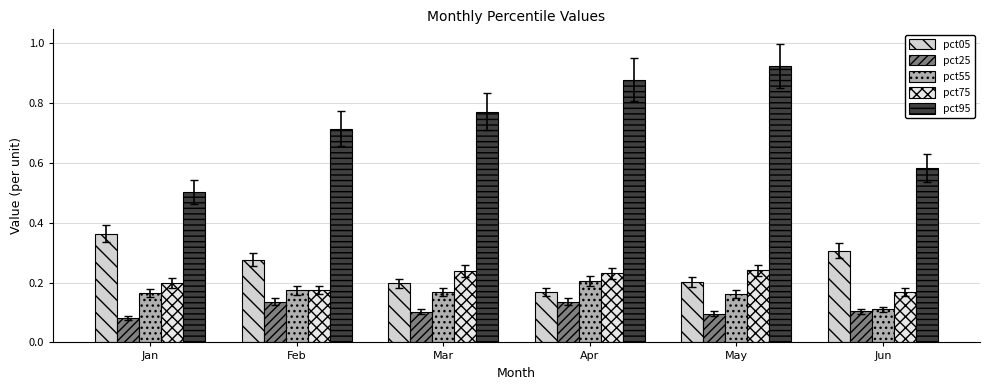

True or false: pct55 has a value of 0.0 at Jun.

False